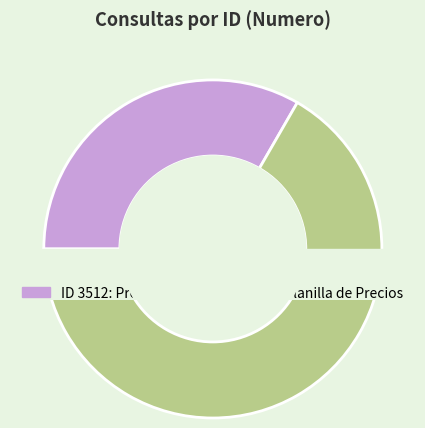

To the nearest percent, what is the combined percentage of 3513 and 3512?

100%